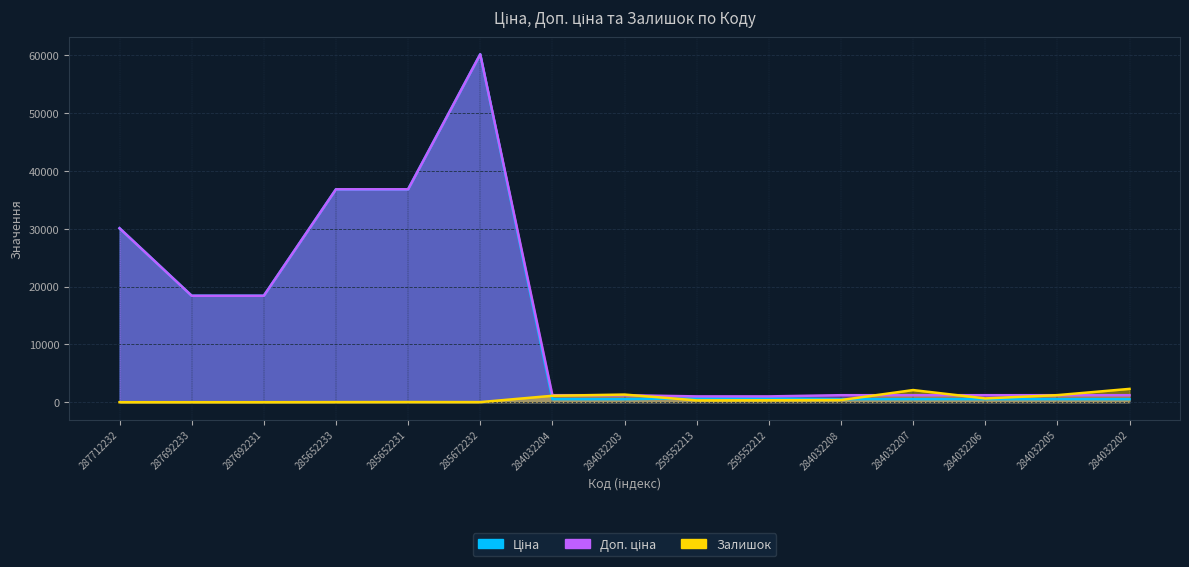

What are all the series names shown in the legend?

Ціна, Доп. ціна, Залишок